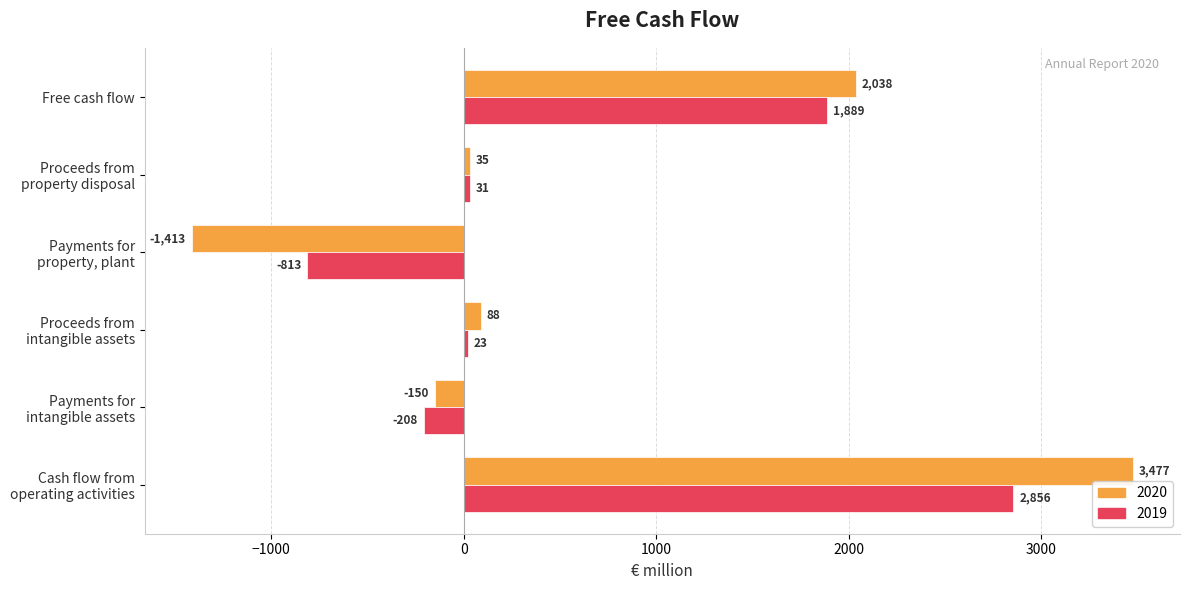

What is the sum of the 2020 values at Payments for
property, plant and Proceeds from
property disposal?

-1378